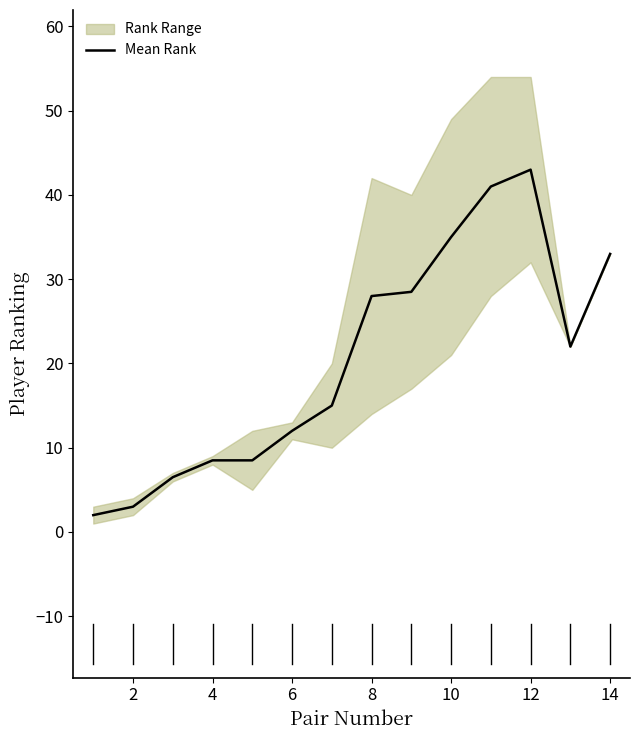

Is this an area chart (filled region under the line)?

No